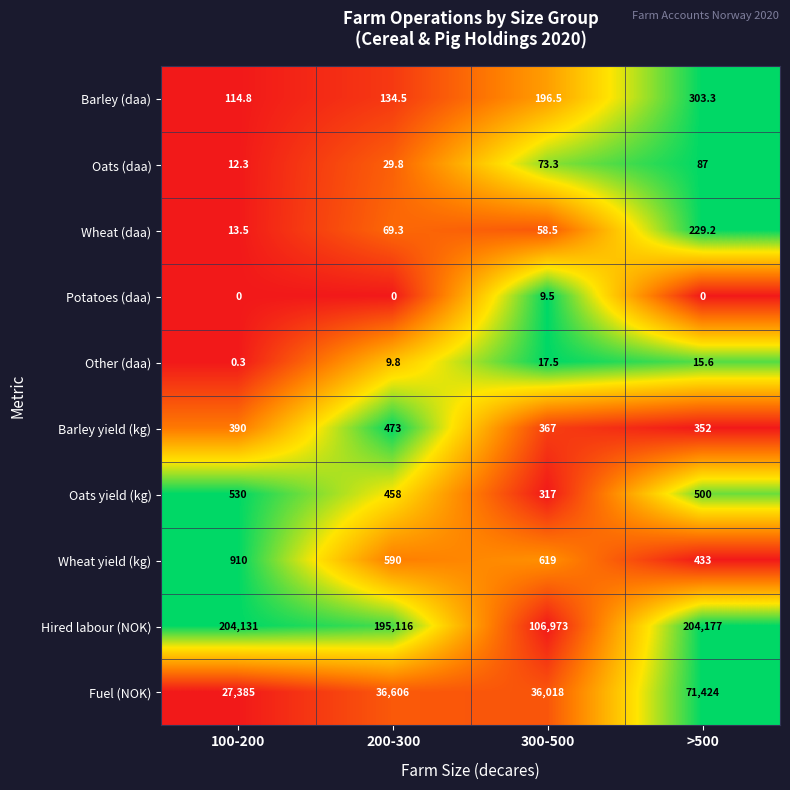

What is the sum of the Hired labour (NOK) values at 300-500 and 200-300?

302089.0